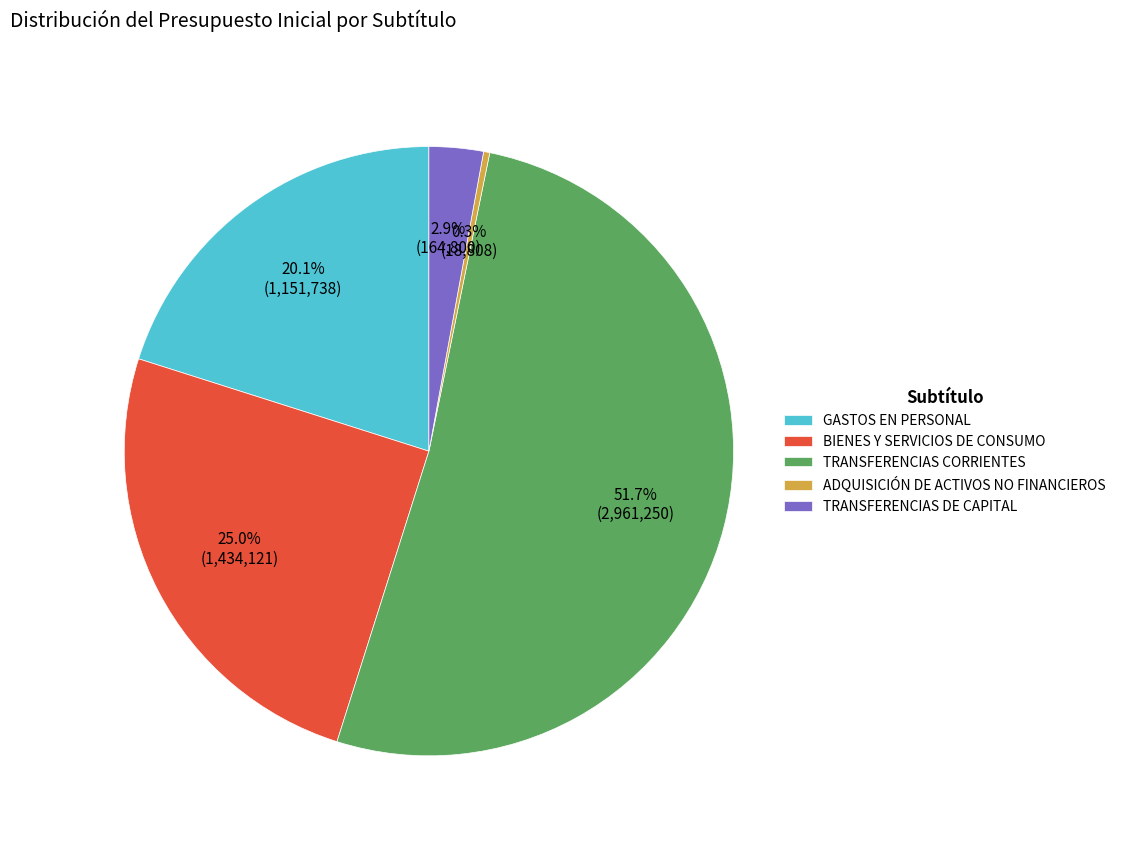

Count the number of slices in the pie.

5